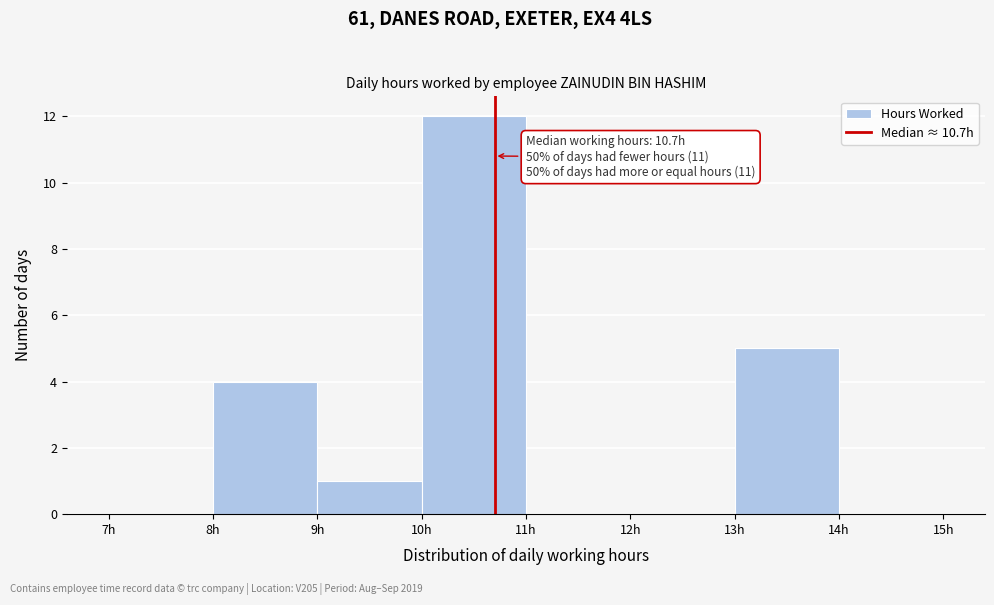

Over which range of the x-axis is the bar tallest?

10 to 11